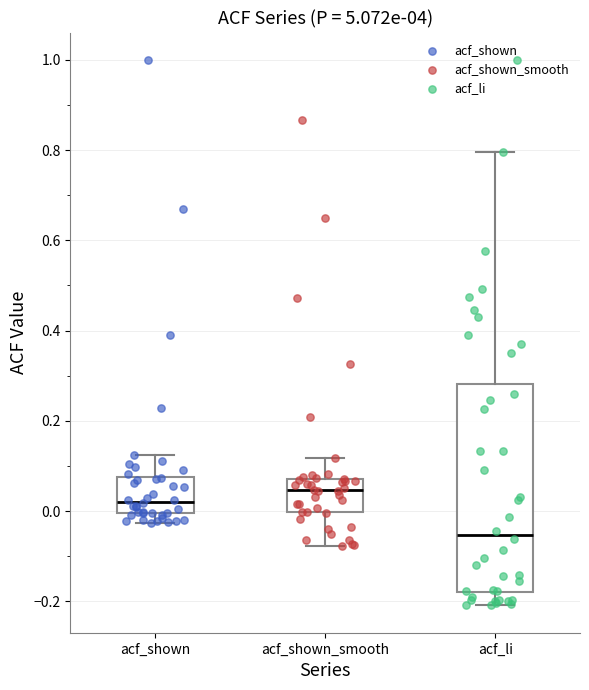

Which box's median line is the highest?

acf_shown_smooth